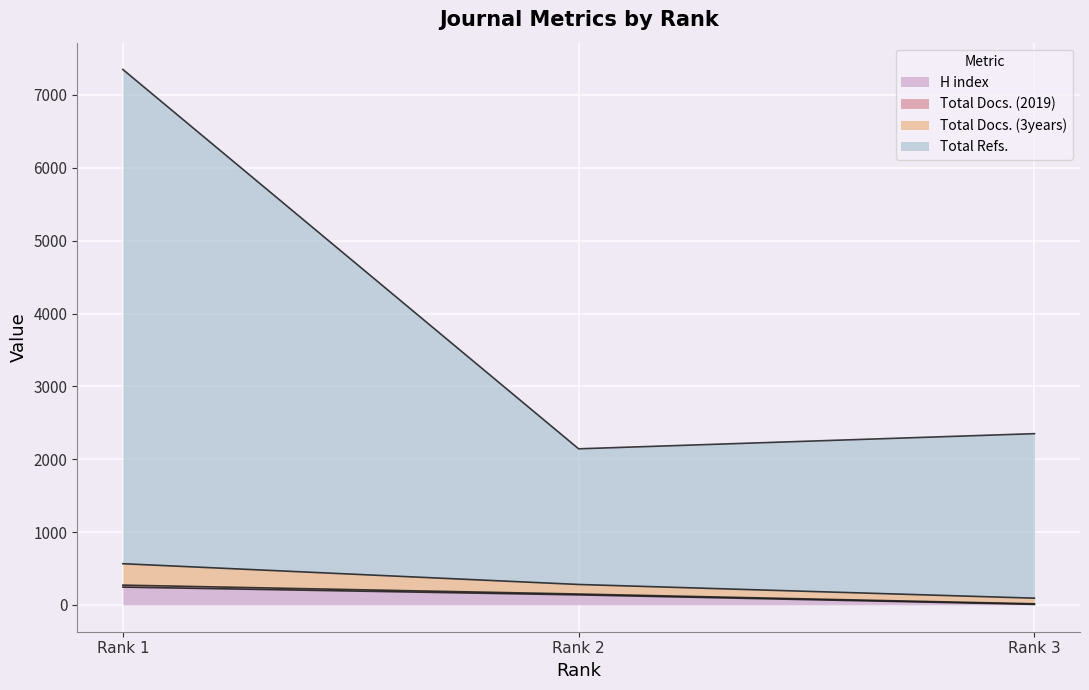

What is the sum of the H index values at Rank 3 and Rank 2?

146